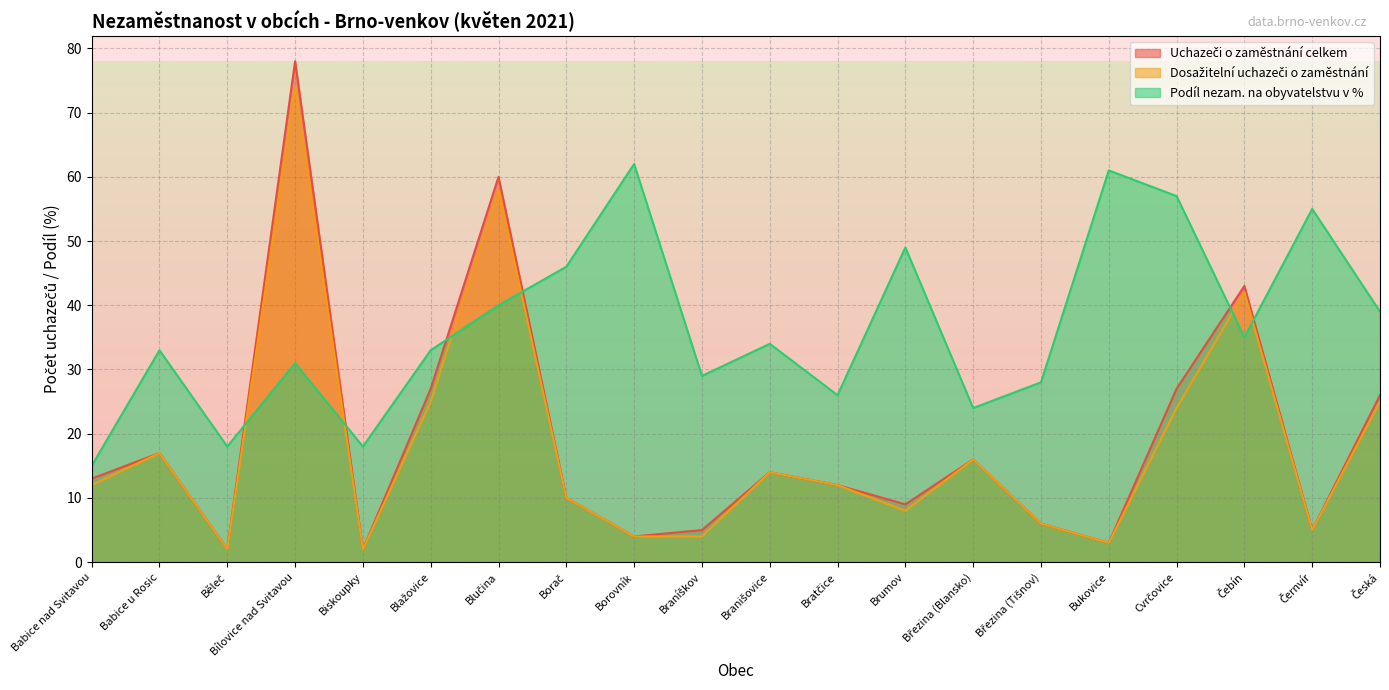

How many values in the Dosažitelní uchazeči o zaměstnání series exceed 12?

9